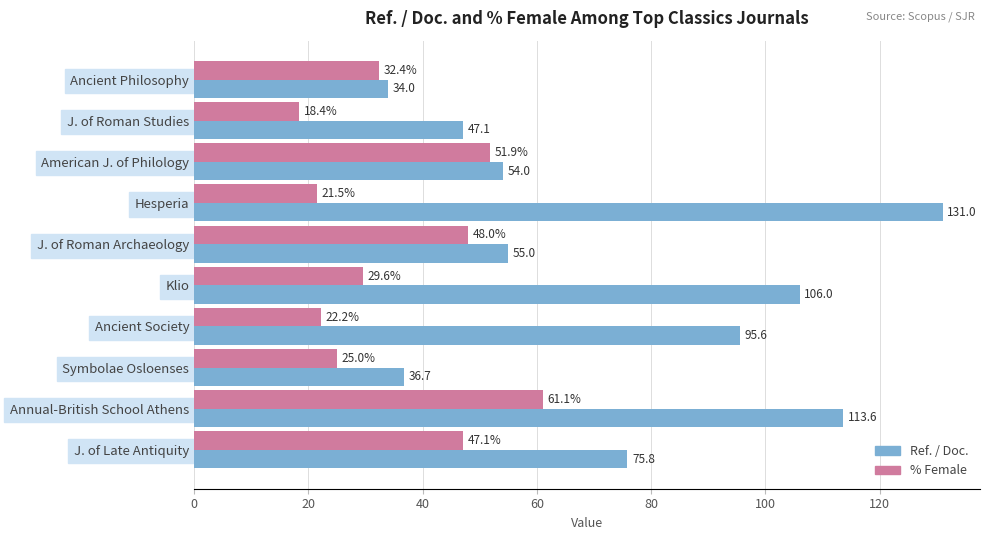

Is it true that Ref. / Doc. equals 34.0 at Ancient Philosophy?

True